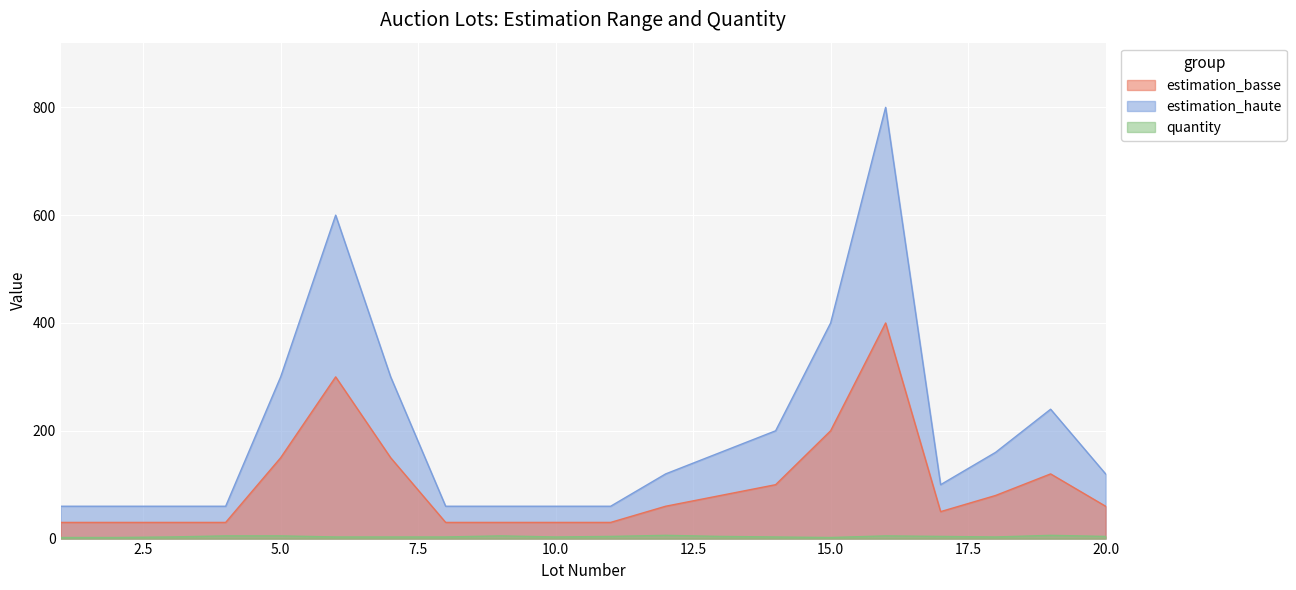

Is it true that quantity equals 1 at 7?

False